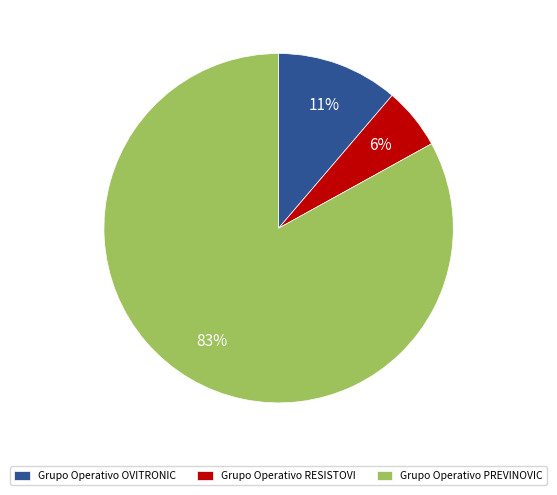

To the nearest percent, what is the combined percentage of Grupo Operativo PREVINOVIC and Grupo Operativo OVITRONIC?

94%